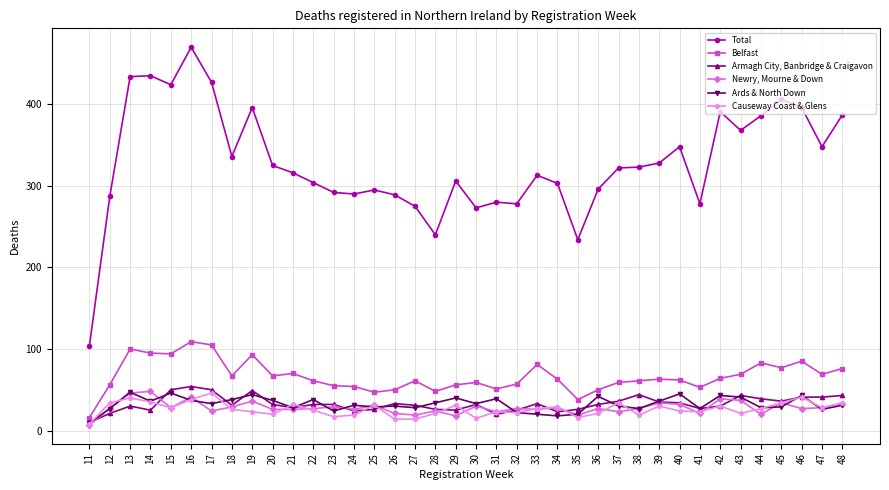

Where is the first local minimum for Ards & North Down?

14